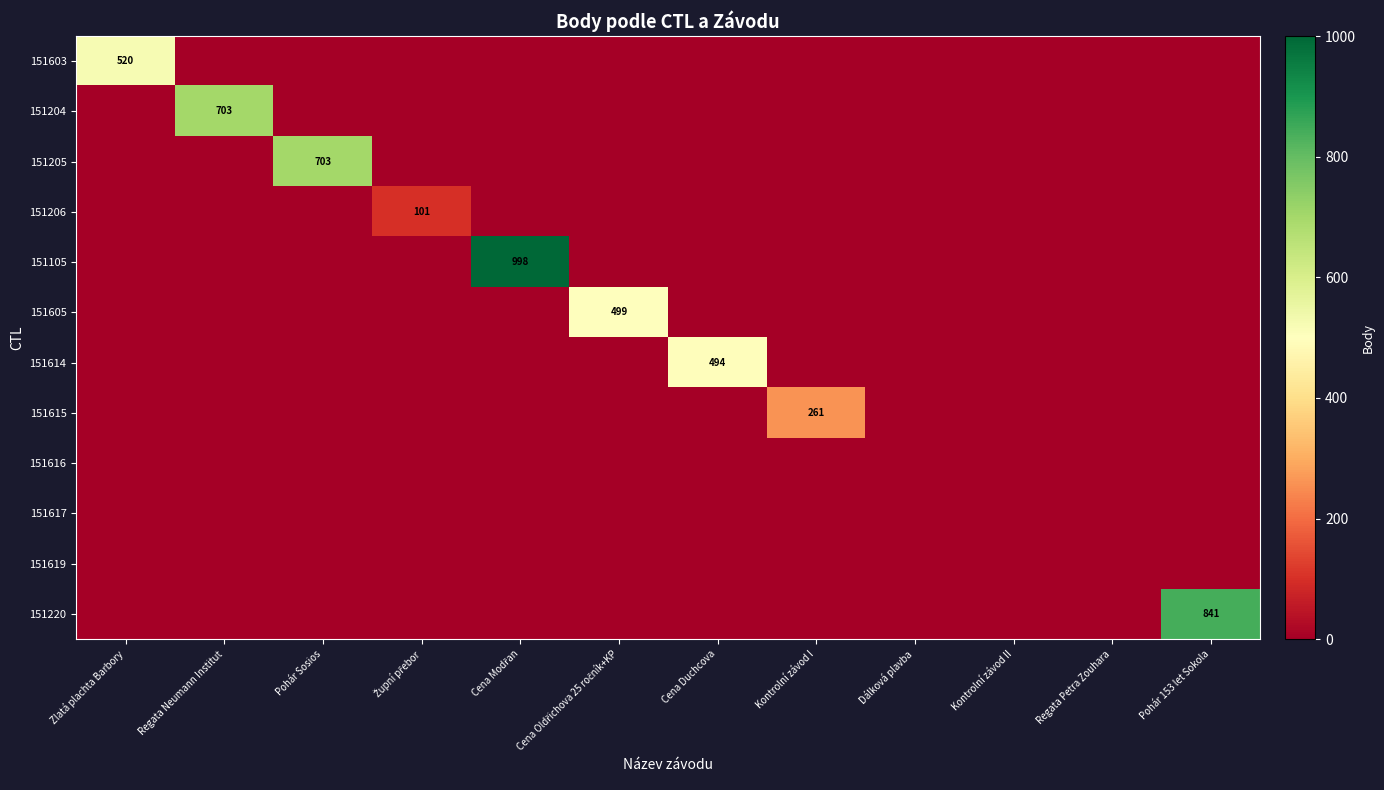

Between Regata Neumann Institut and Kontrolní závod I, which series saw the biggest shift?

151204